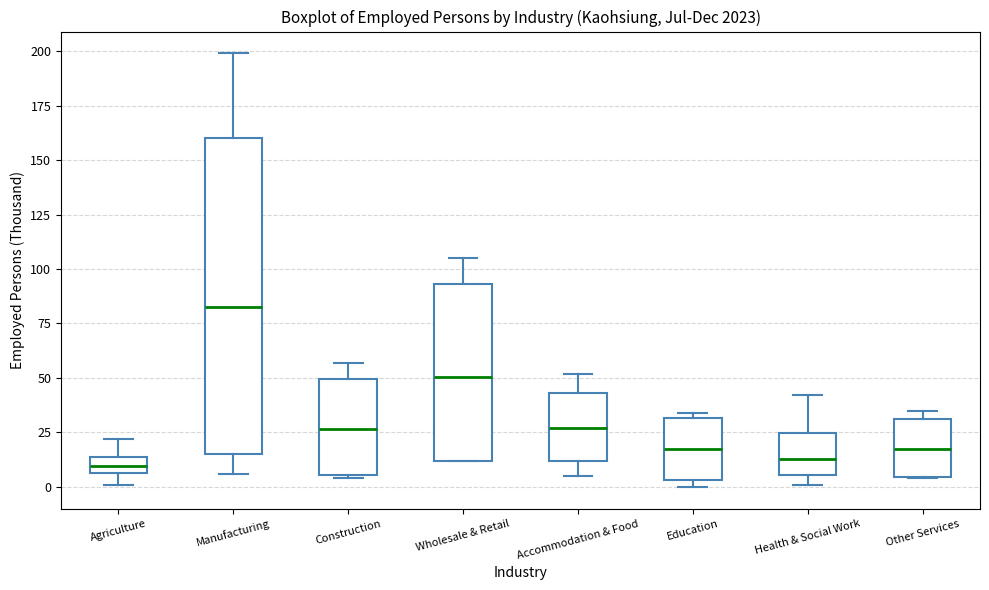

Reading left to right, transcribe this box plot: for each box, give where its median line is, the range the box spans, and where its two whiskers end, as read against the y-axis. The values are not printed on the chart, so give them approximately, as read against the axis.

Agriculture: median 10, box 5 to 15, whiskers 0 to 20
Manufacturing: median 85, box 15 to 160, whiskers 5 to 200
Construction: median 25, box 5 to 50, whiskers 5 to 55
Wholesale & Retail: median 50, box 10 to 95, whiskers 10 to 105
Accommodation & Food: median 25, box 10 to 45, whiskers 5 to 50
Education: median 20, box 5 to 30, whiskers 0 to 35
Health & Social Work: median 15, box 5 to 25, whiskers 0 to 40
Other Services: median 20, box 5 to 30, whiskers 5 to 35